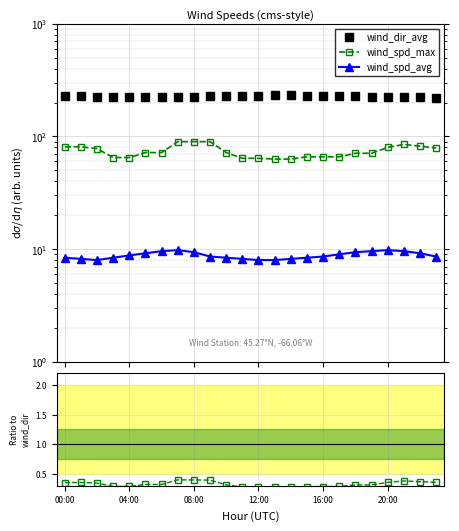

In wind_dir_avg, how many points are lower than both neighbors (excluding endpoints)?

1